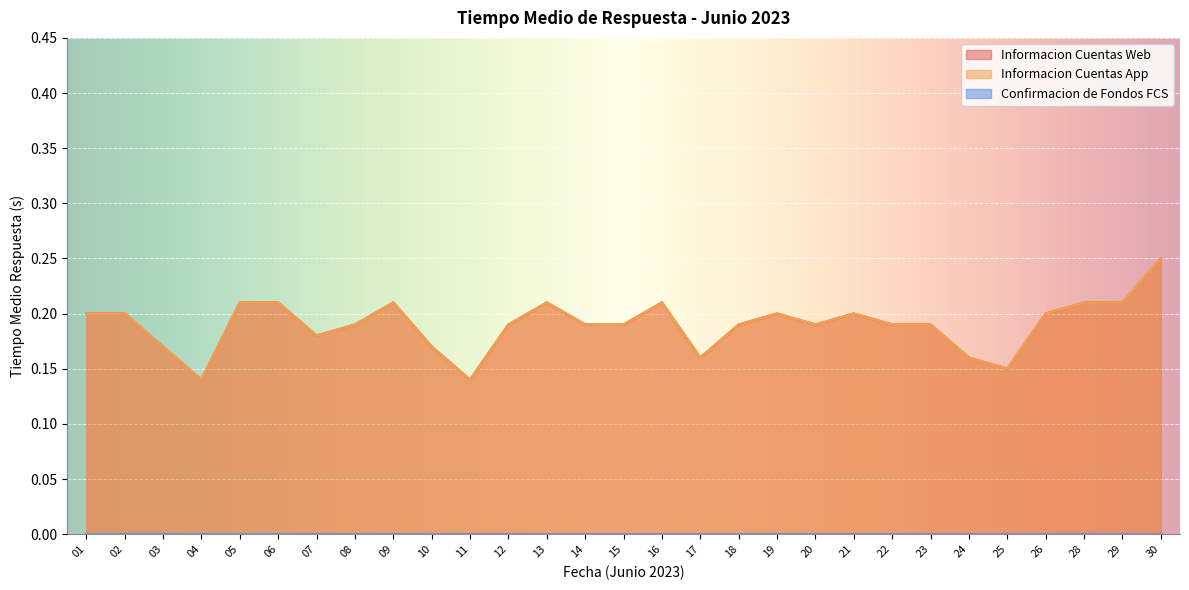

True or false: Informacion Cuentas Web and Informacion Cuentas App cross at least once.

False